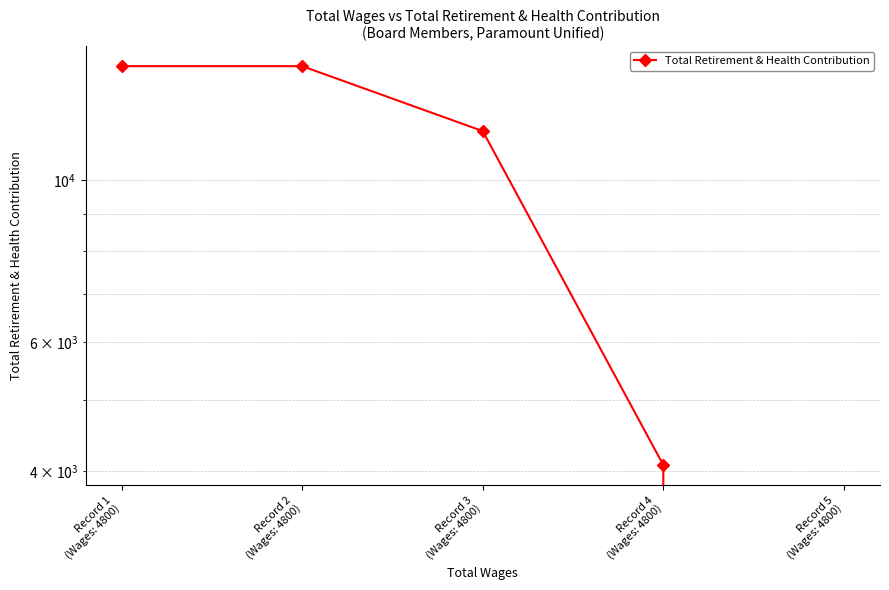

What is the difference between the maximum and minimum values?

14338